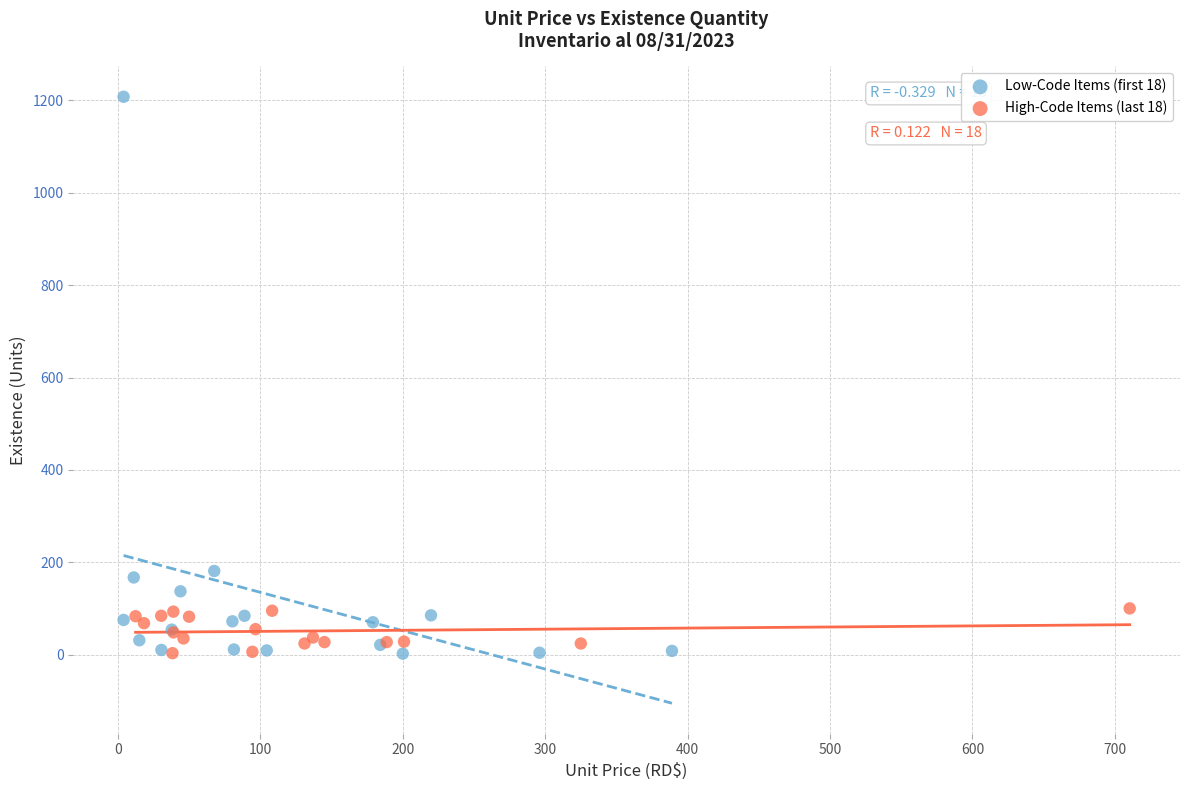

Which series has the largest Y range (max minus min)?

Low-Code Items (first 18)